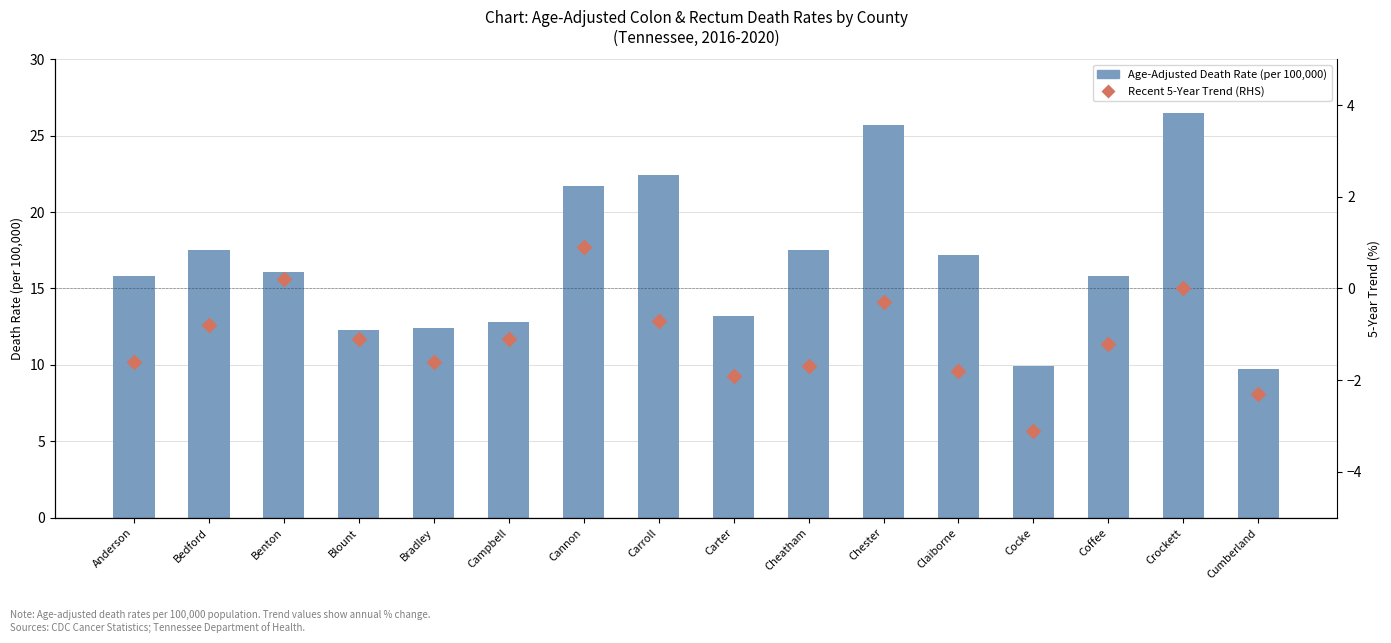

At which category is the sum across all series the highest?

Crockett